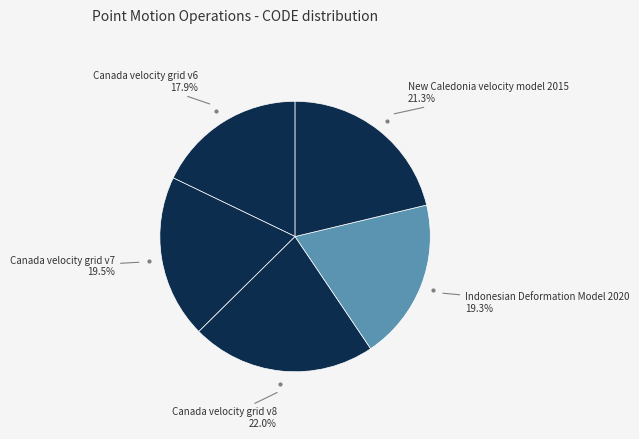

Rank the categories by value from highest to lowest.

Canada velocity grid v8, New Caledonia velocity model 2015, Canada velocity grid v7, Indonesian Deformation Model 2020, Canada velocity grid v6